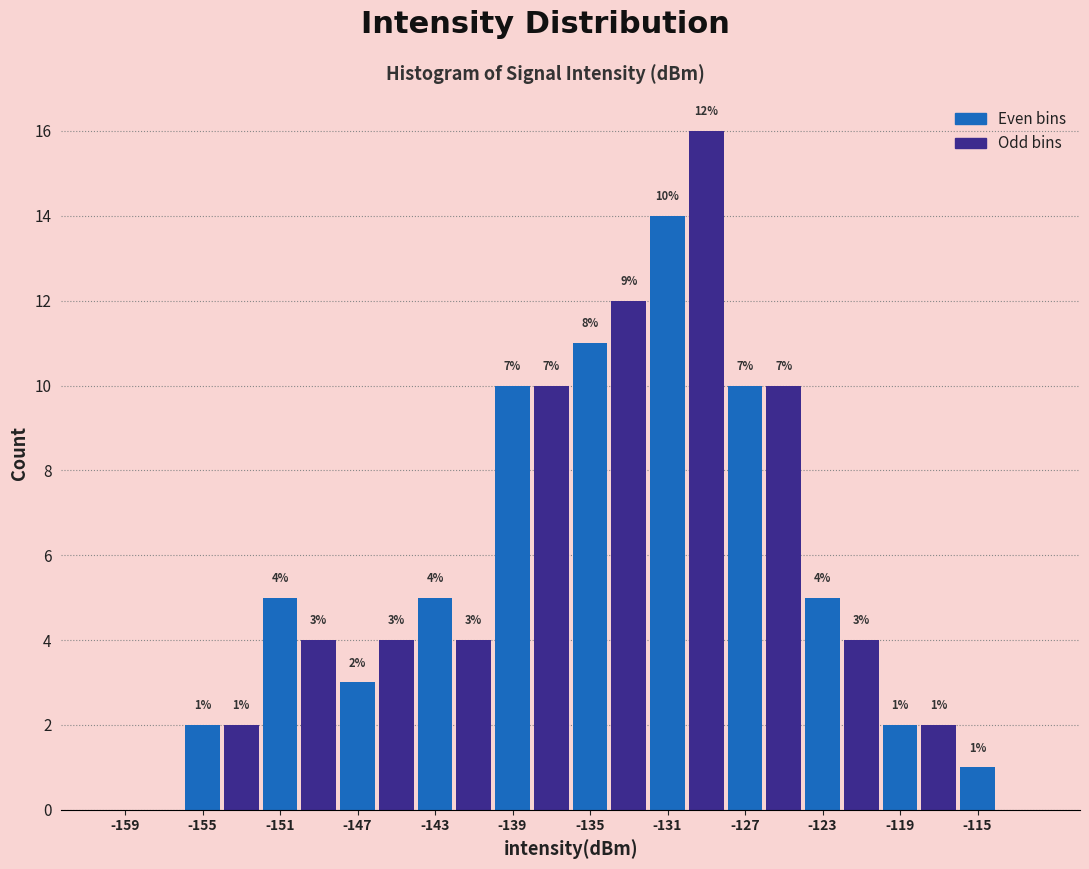

Which range on the x-axis has the tallest bar?

-130 to -128